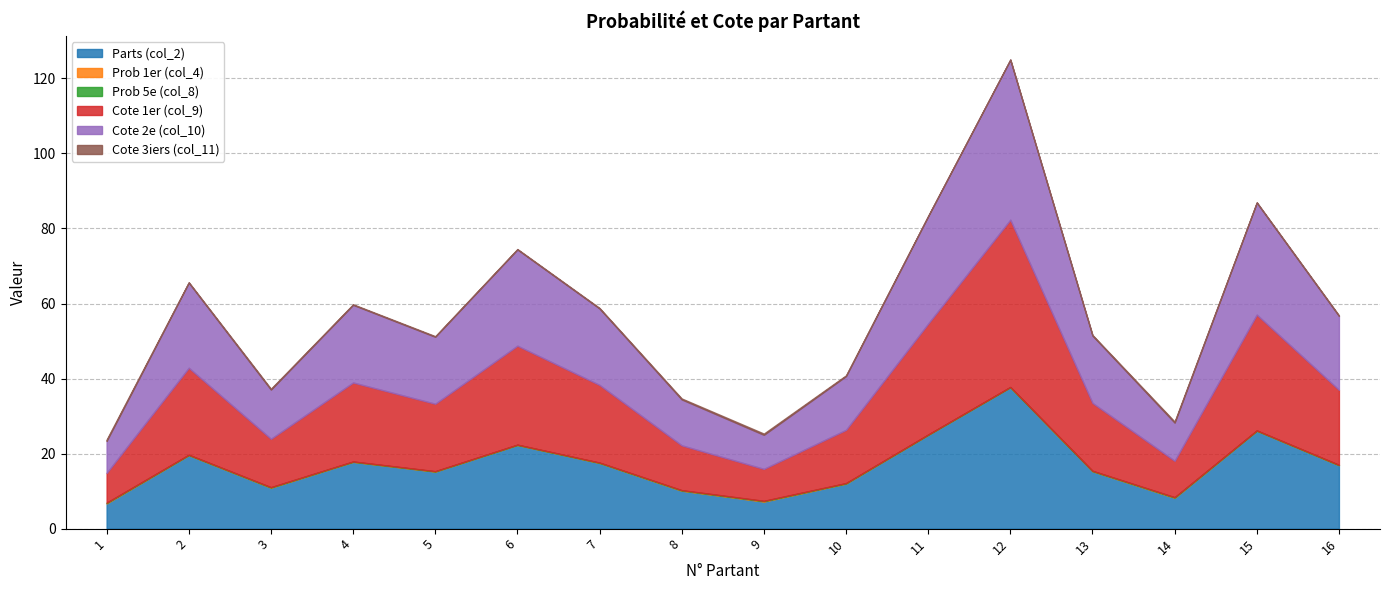

True or false: Cote 3iers (col_11) and Prob 1er (col_4) cross at least once.

False